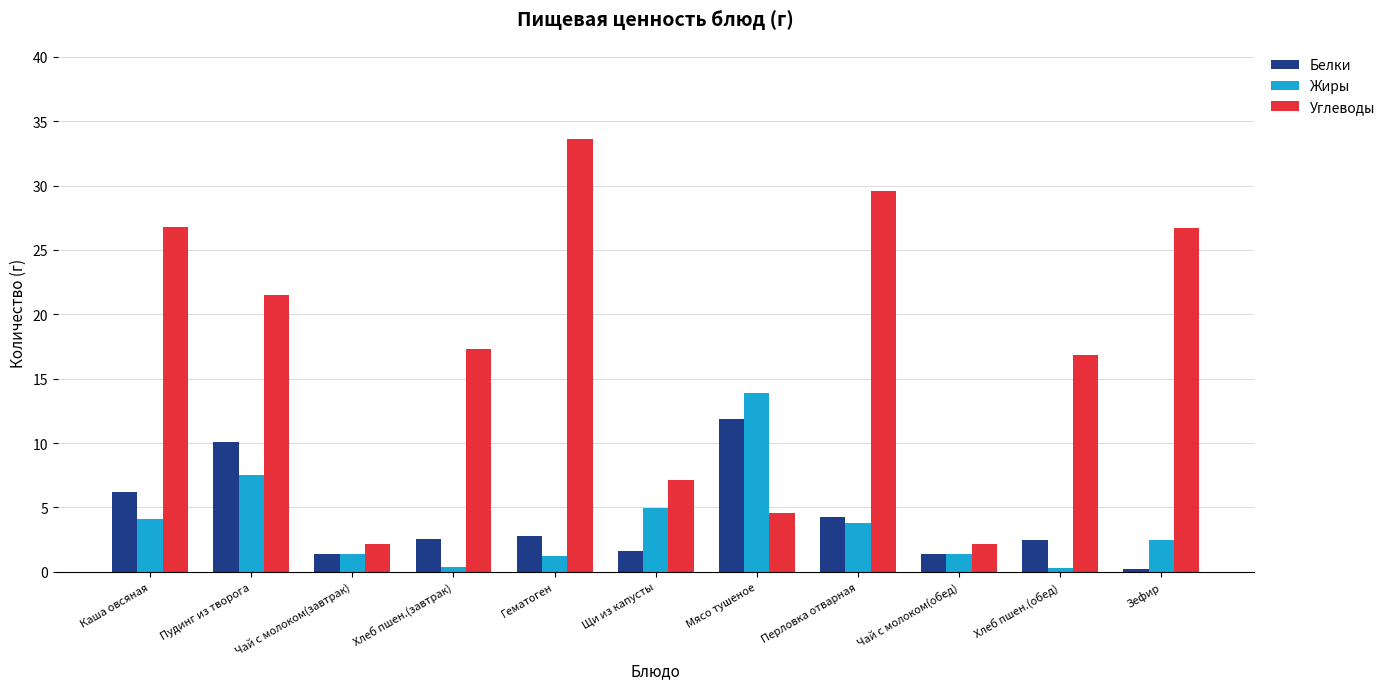

Which series has the widest spread of values?

Углеводы